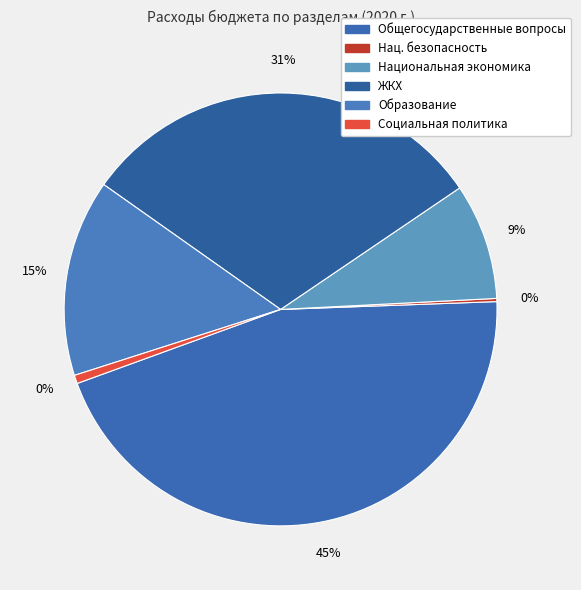

How many segments does this pie chart have?

6